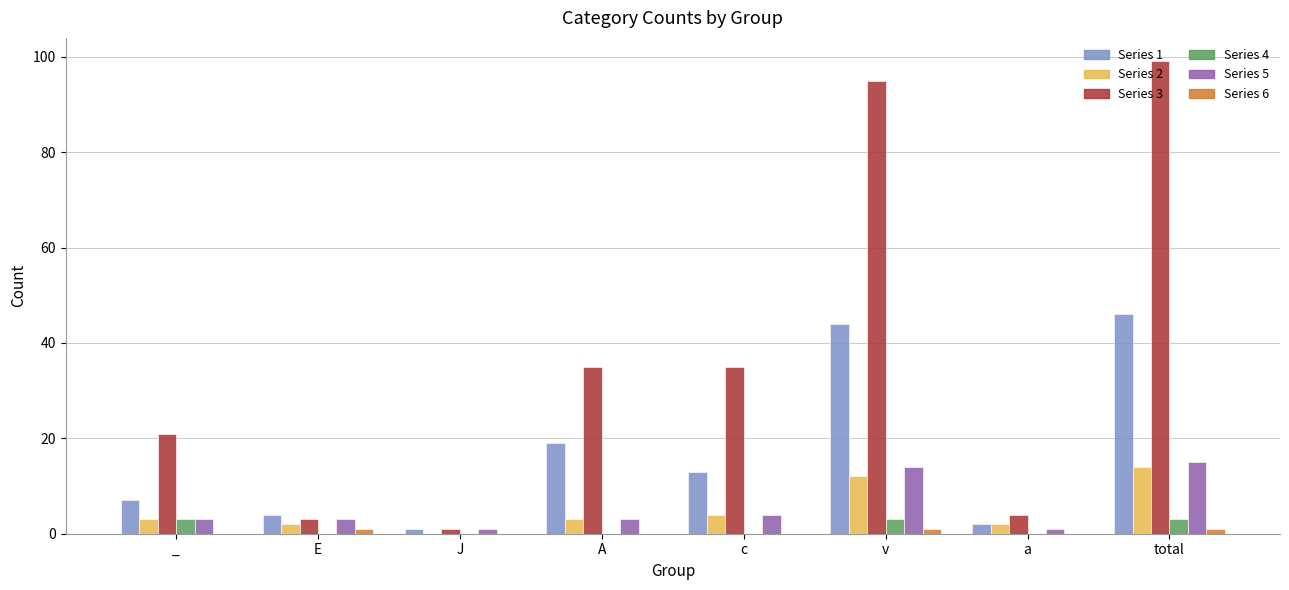

How many distinct data groups are displayed?

6